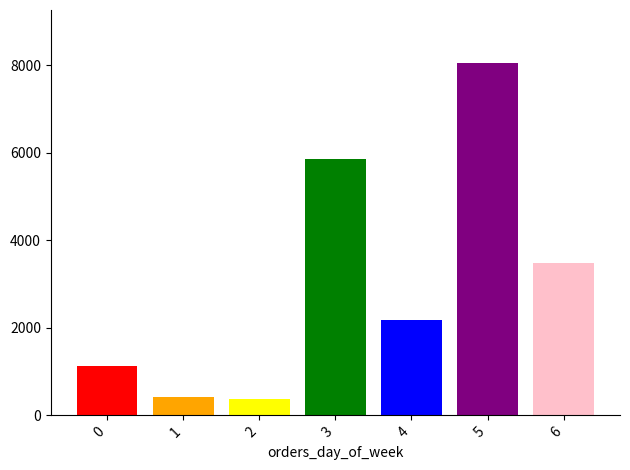

What is the difference between the highest and lowest values at 3?

7682